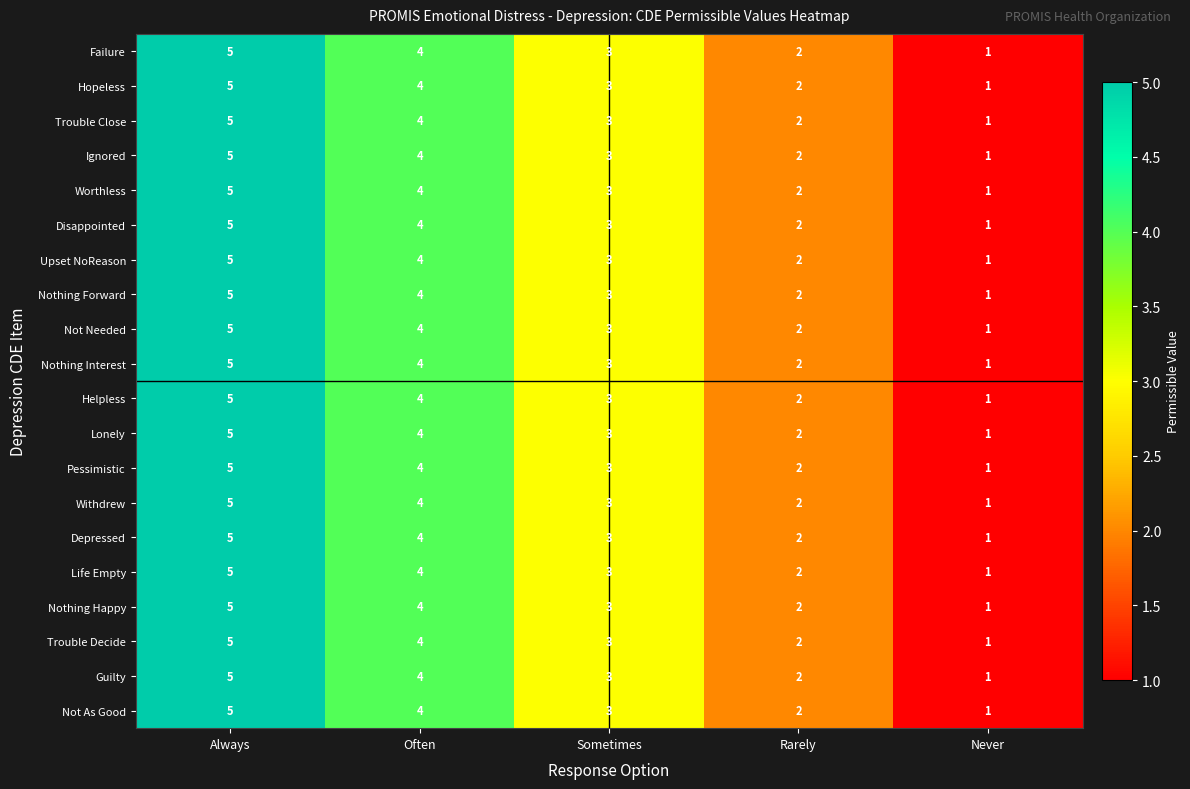

Count the Upset NoReason values in the range 2 to 4.

3